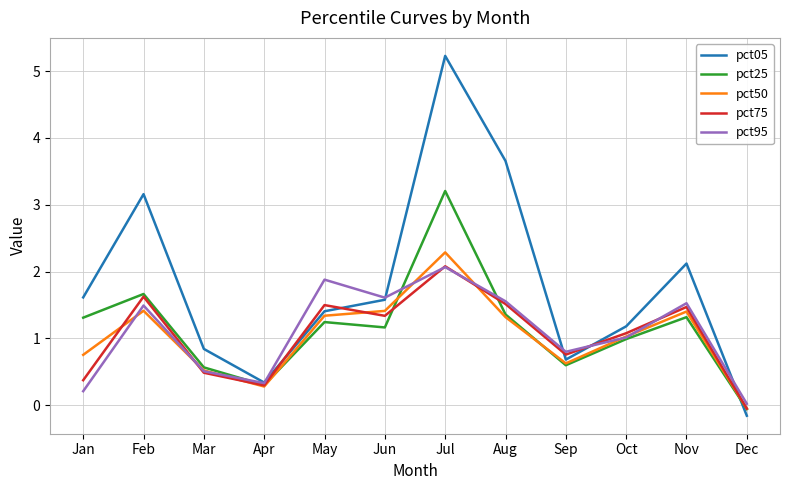

Which series ends up on top after the final intersection of pct25 and pct05?

pct25